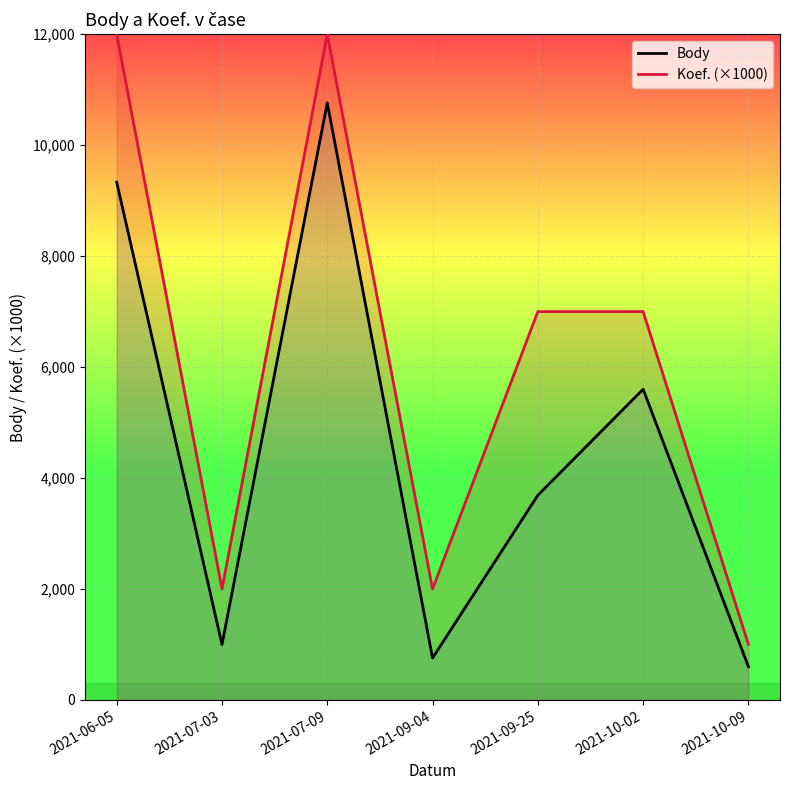

What is the sum of all Body values?

31734